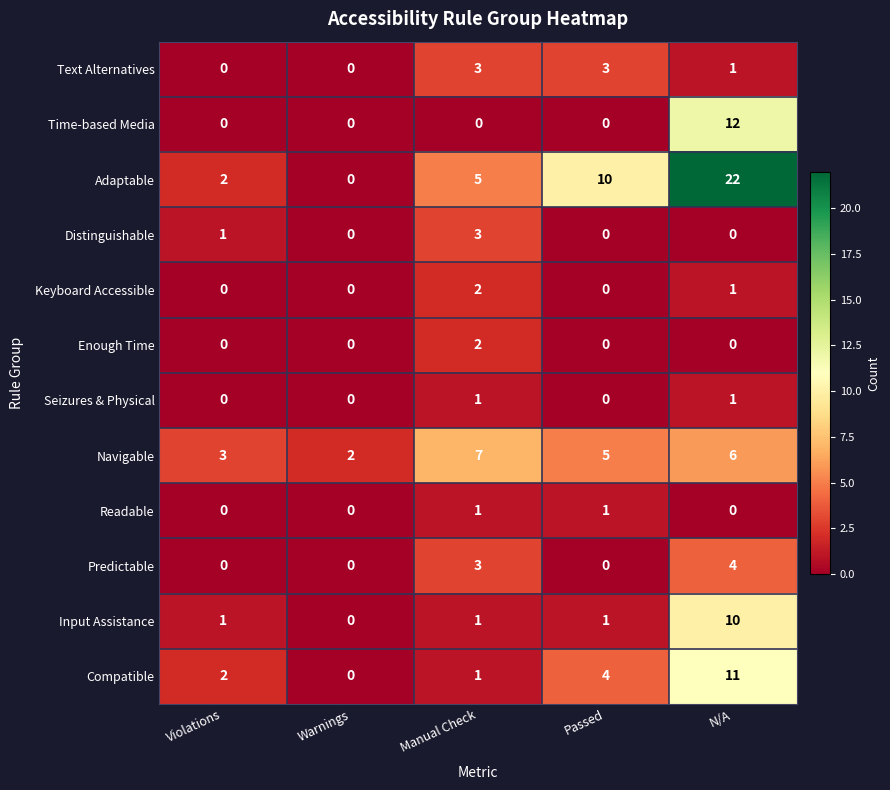

Which label corresponds to the largest value in the chart?

N/A